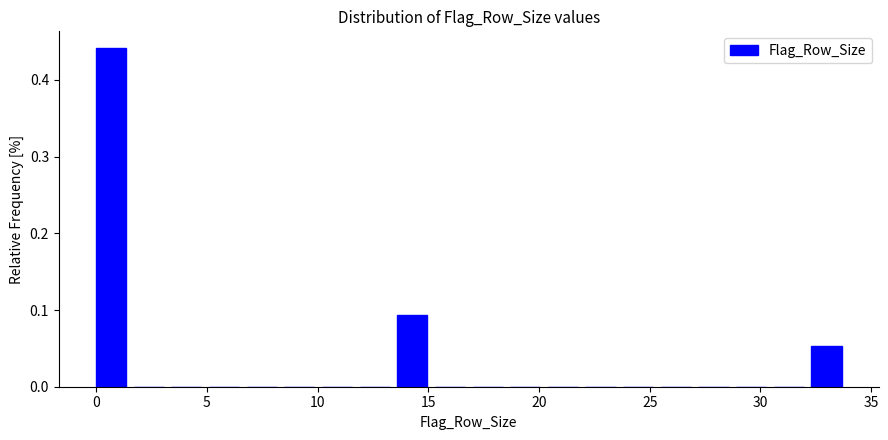

Read against the x-axis, roughly where is the centre of the tallest bar?

0.5